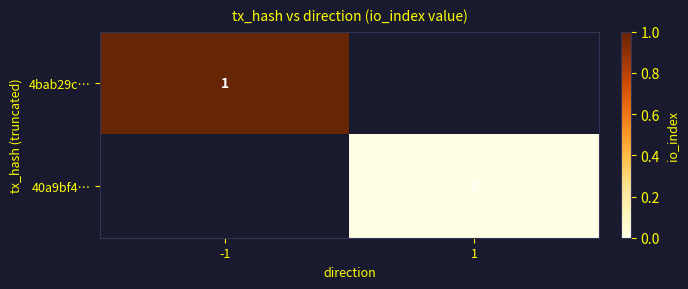

At how many categories does at least one series exceed 0?

1